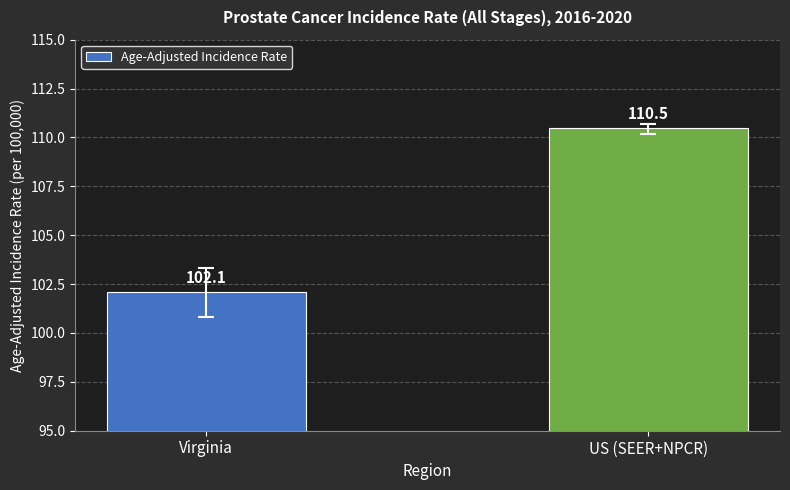

Reading left to right, what are all the values shown in this chart?

102.1	110.5